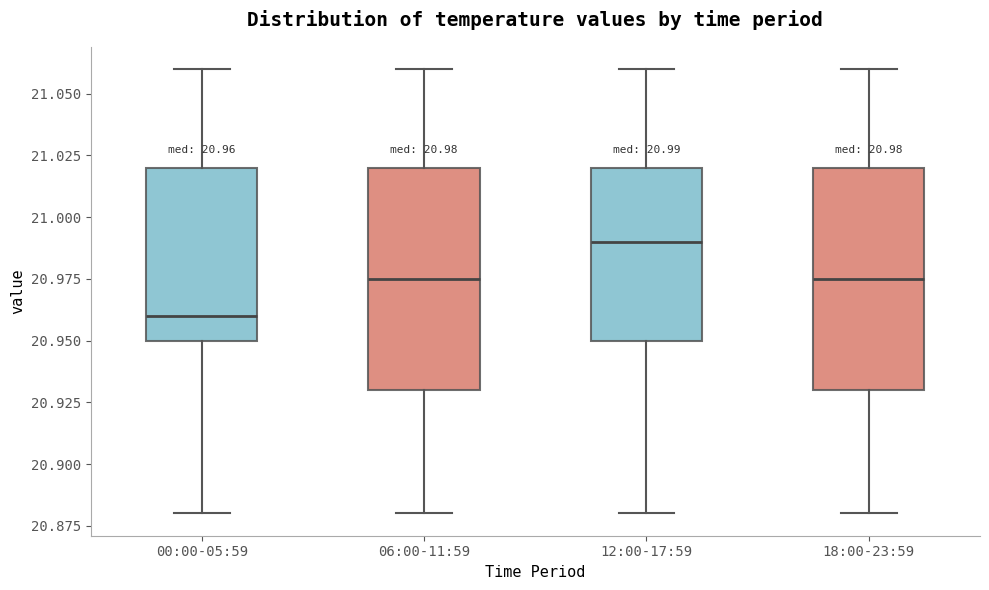

Which box has the lowest median line?

00:00-05:59